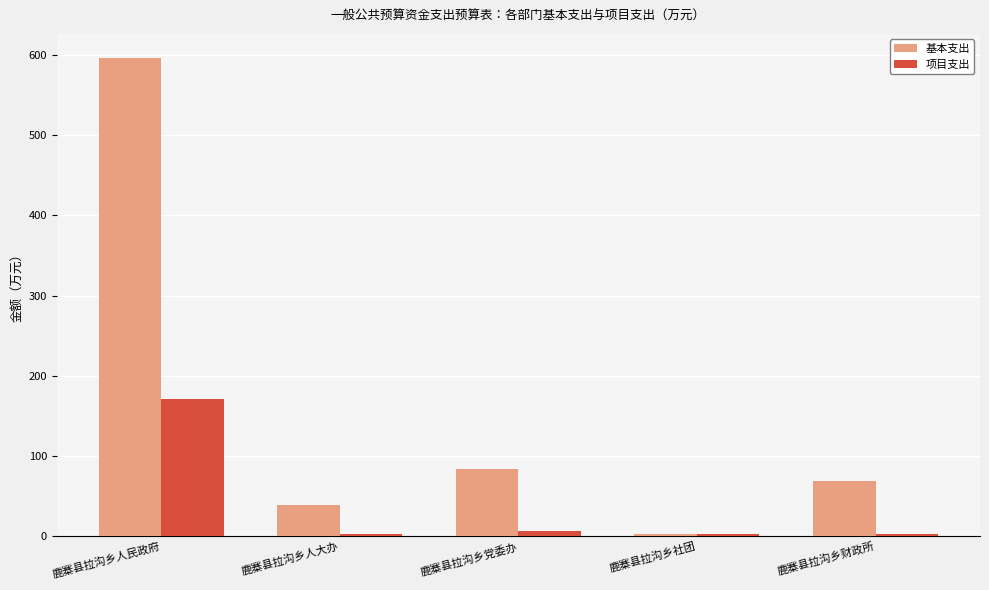

What is the value of the 项目支出 bar at the 4th from the left?

3.0